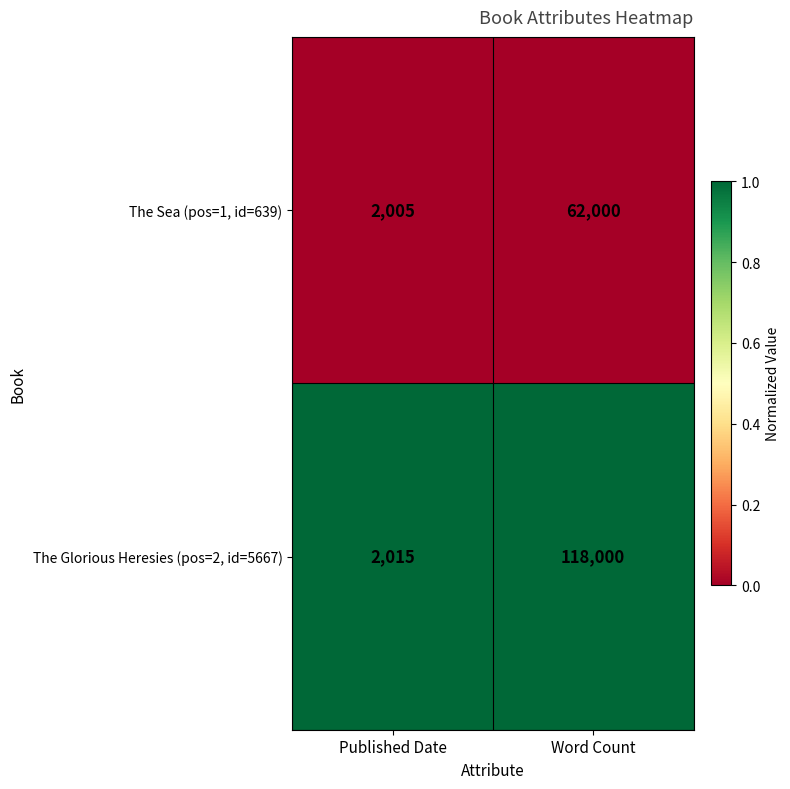

What is the greatest value displayed?

118000